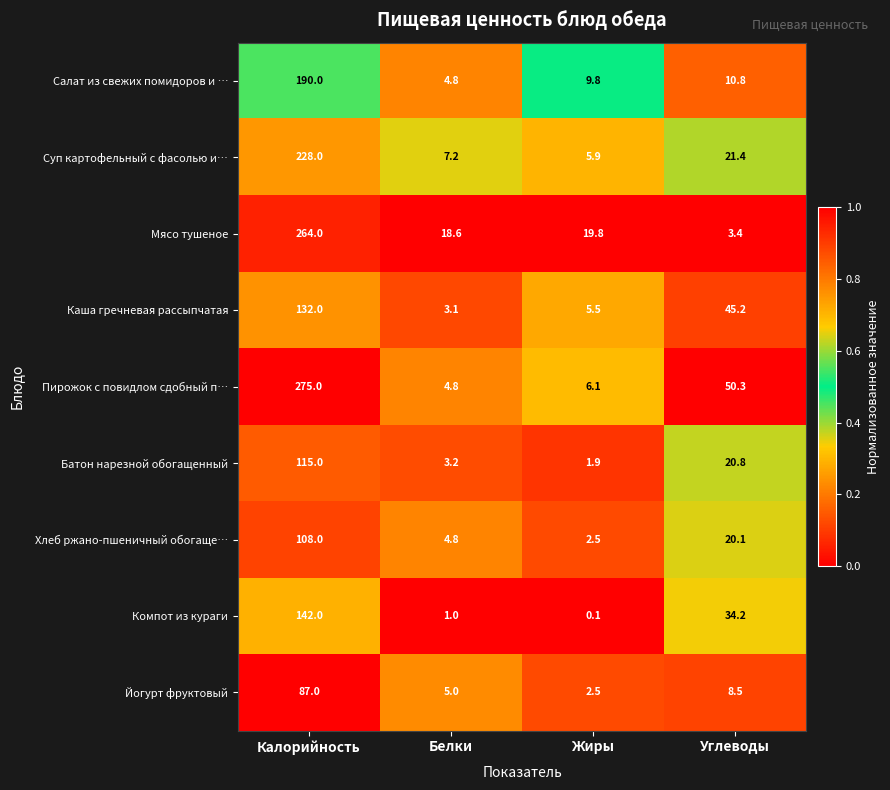

Between Жиры and Углеводы, which series saw the biggest shift?

Пирожок с повидлом сдобный п…